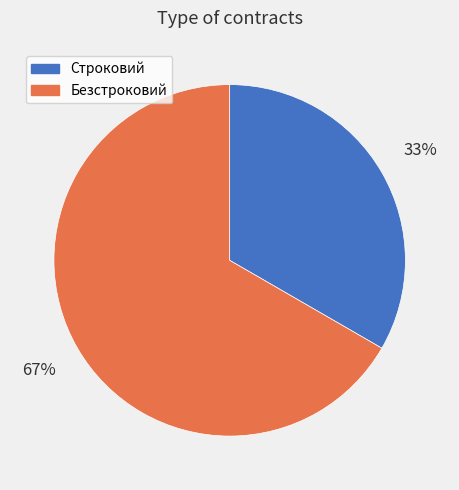

To the nearest percent, what is the combined percentage of Безстроковий and Строковий?

100%